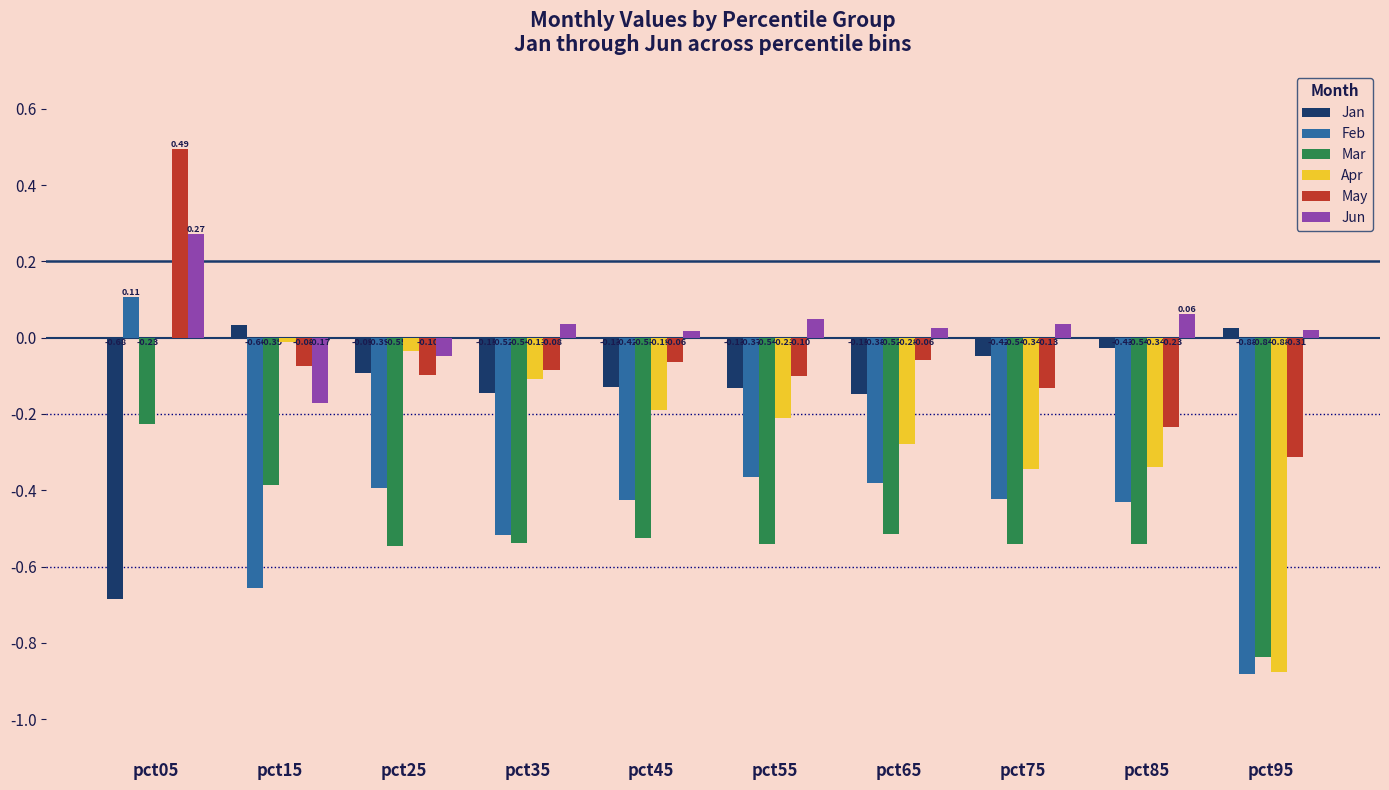

How many series are shown in this chart?

6